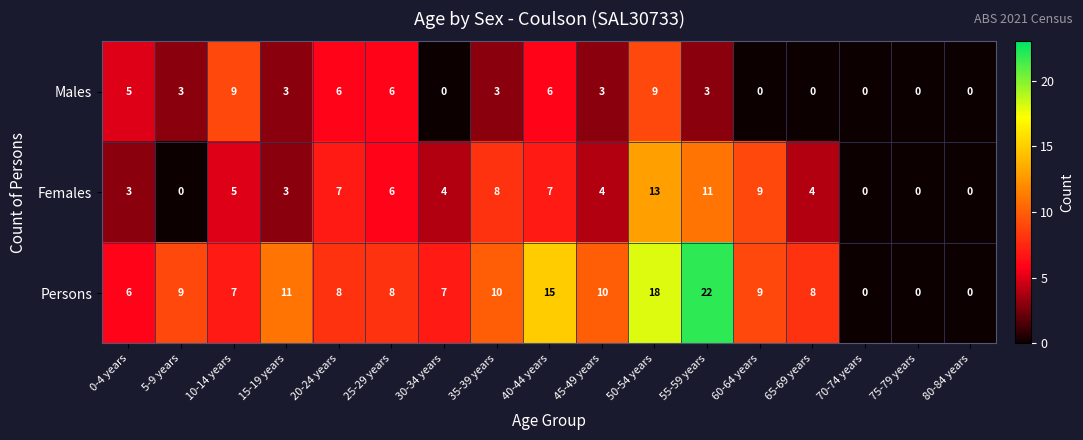

What is the difference between the highest and lowest values at 65-69 years?

8